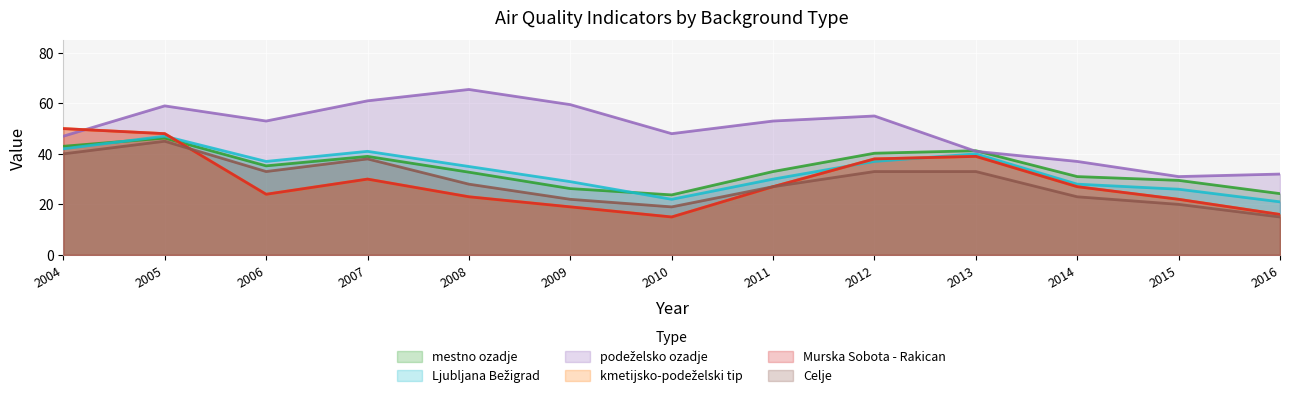

What is the total value across all series at 2004?

272.0